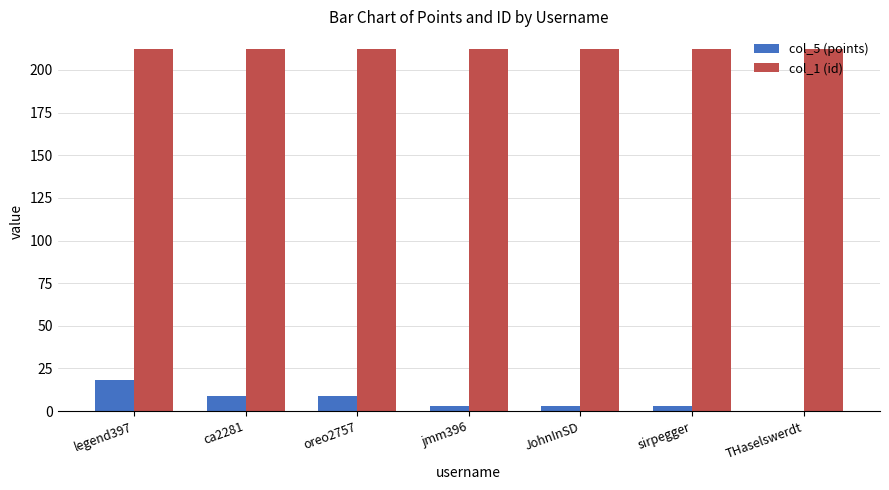

True or false: col_5 (points) has a value of 0 at THaselswerdt.

True